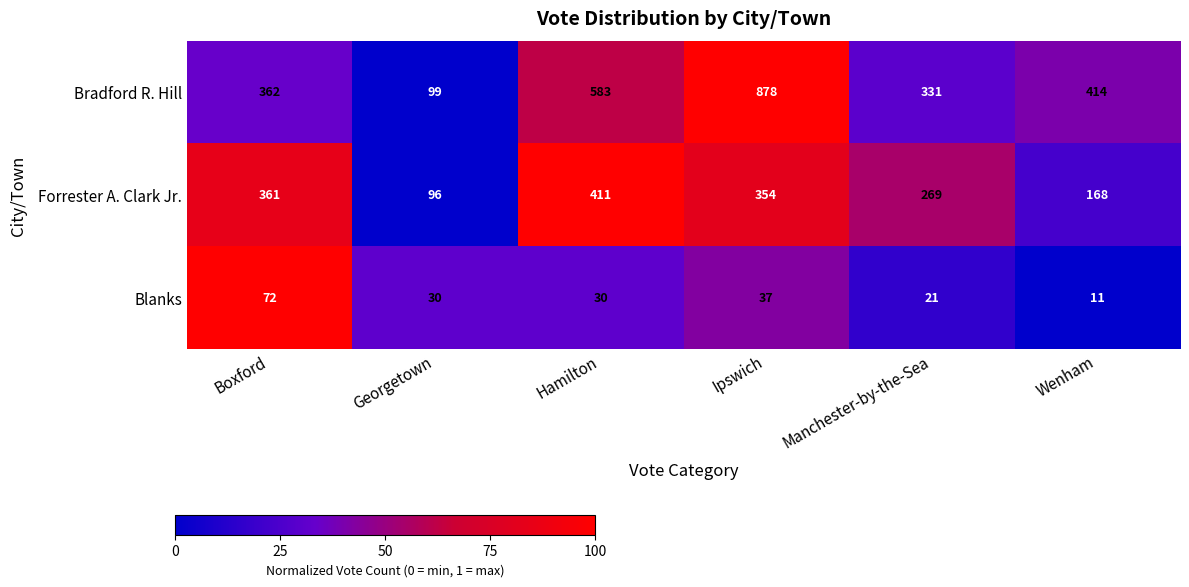

What is the maximum value for Bradford R. Hill?

878